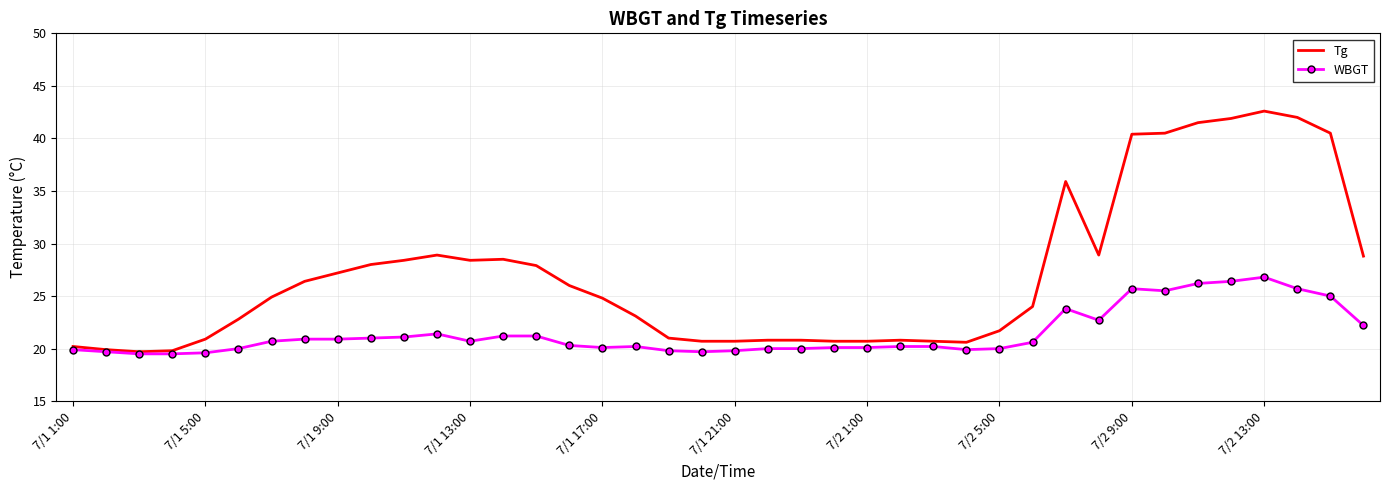

Rank the series by their average value, from highest to lowest.

Tg, WBGT